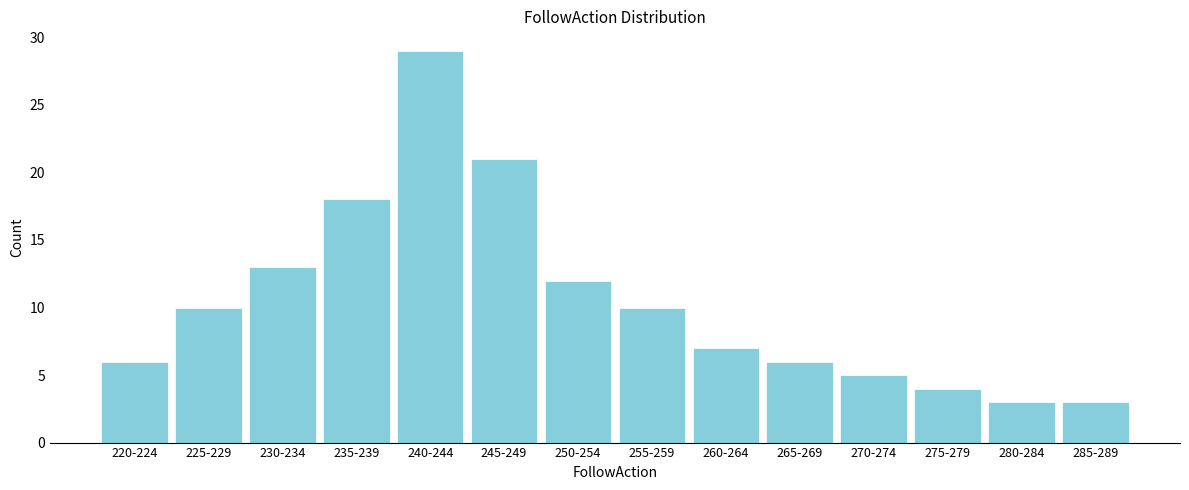

Reading left to right, what are all the values shown in this chart?

6	10	13	18	29	21	12	10	7	6	5	4	3	3